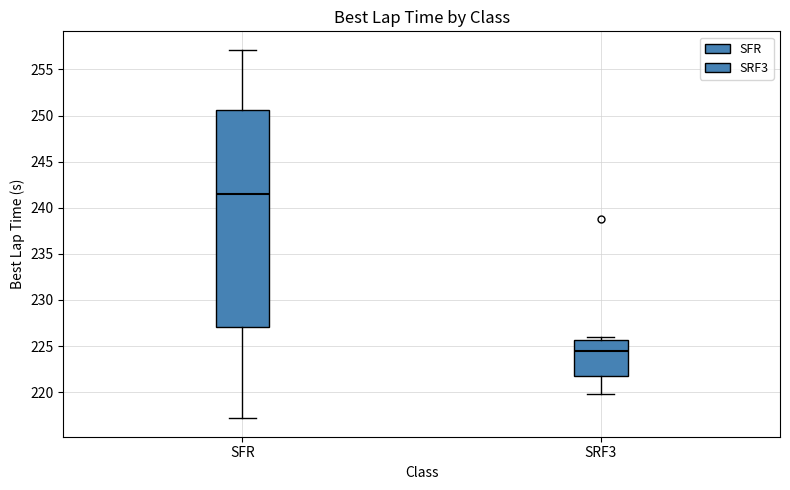

Where does the lower whisker of the box for SFR end on the y-axis? The values are not printed on the chart, so give them approximately, as read against the axis.

217.0